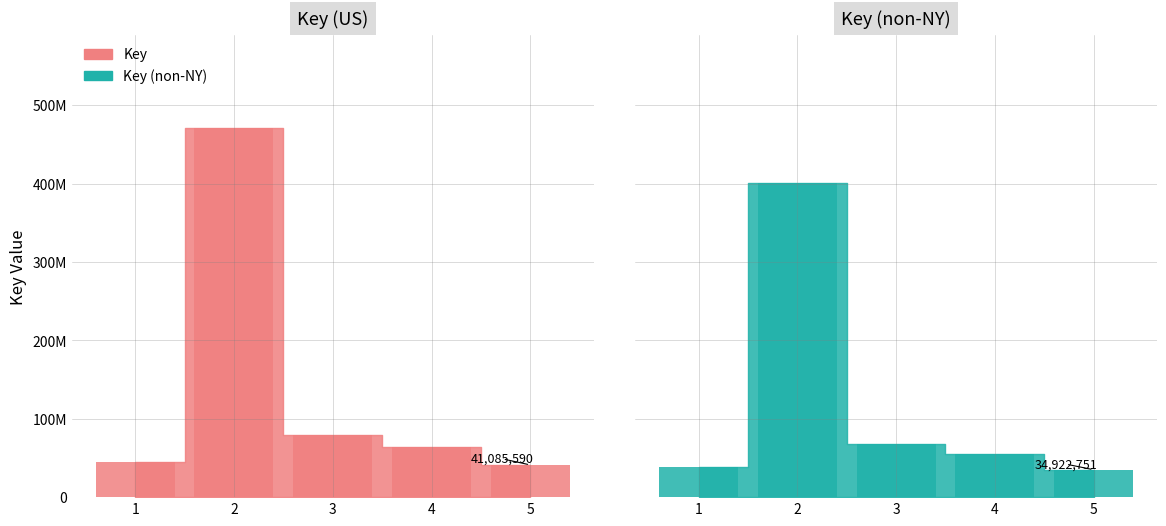

Reading right to left, transcribe all the data shown in this chart.

5=41085590	4=64563133	3=79393473	2=471556073	1=44695299